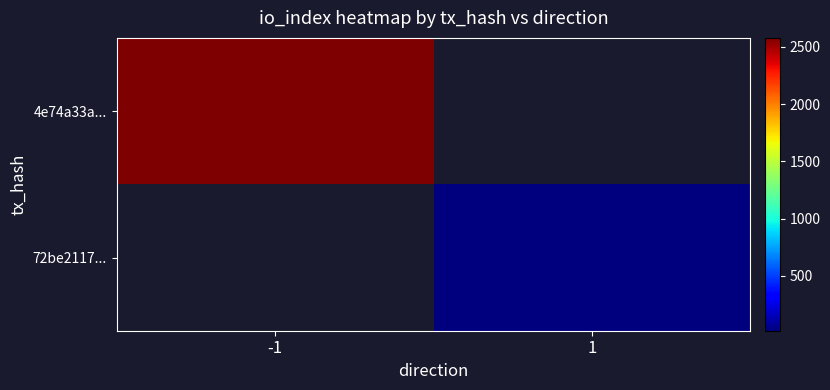

How many positive values does the 4e74a33a... series have?

1